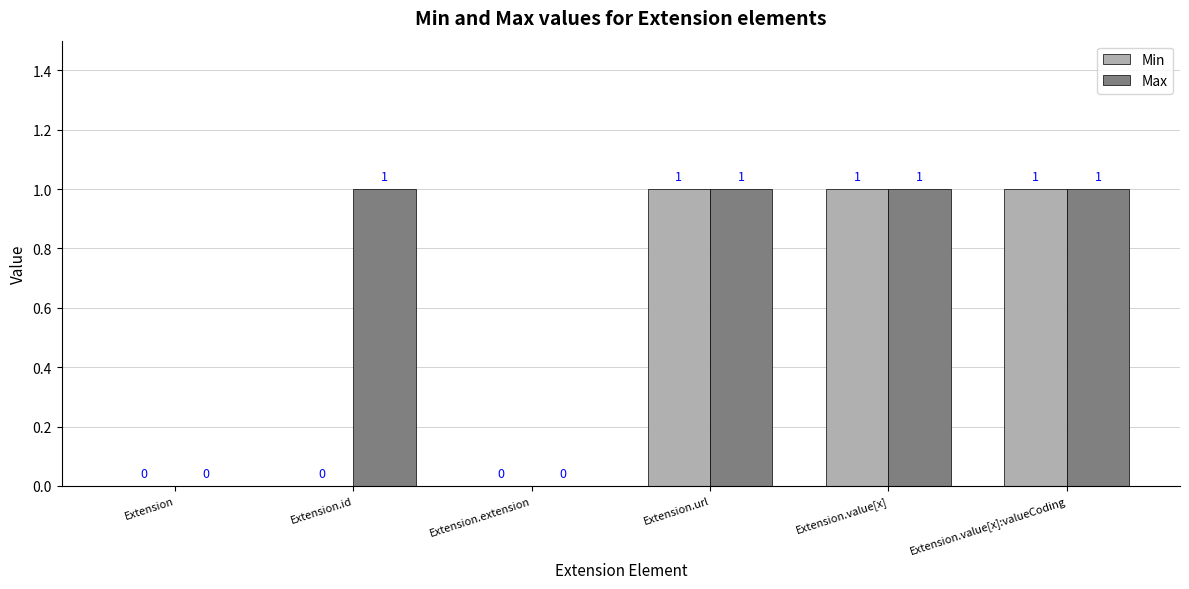

What is the sum of all Min values?

3